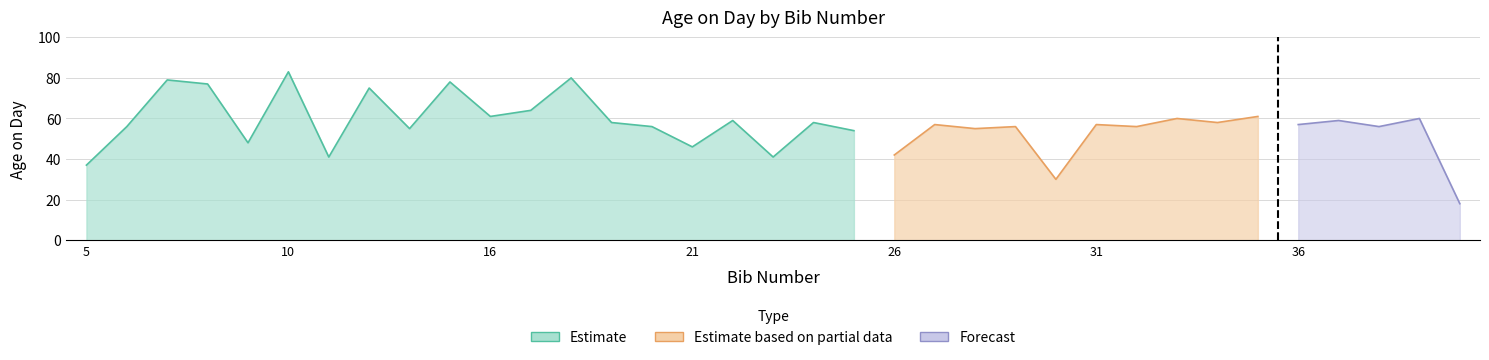

Reading right to left, list all the values displayed in this chart.

40=18	39=60	38=56	37=59	36=57	35=61	34=58	33=60	32=56	31=57	30=30	29=56	28=55	27=57	26=42	25=54	24=58	23=41	22=59	21=46	20=56	19=58	18=80	17=64	16=61	15=78	14=55	12=75	11=41	10=83	9=48	8=77	7=79	6=56	5=37